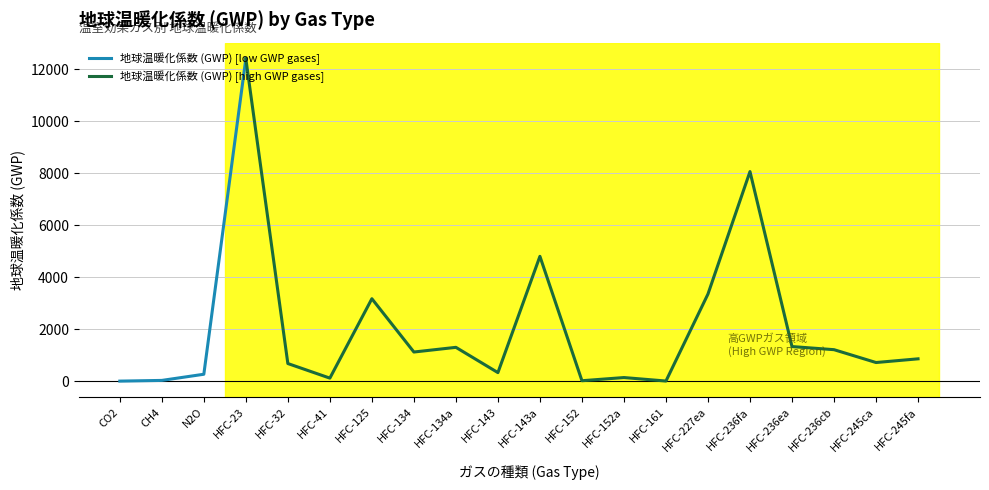

What is the average value?

1994